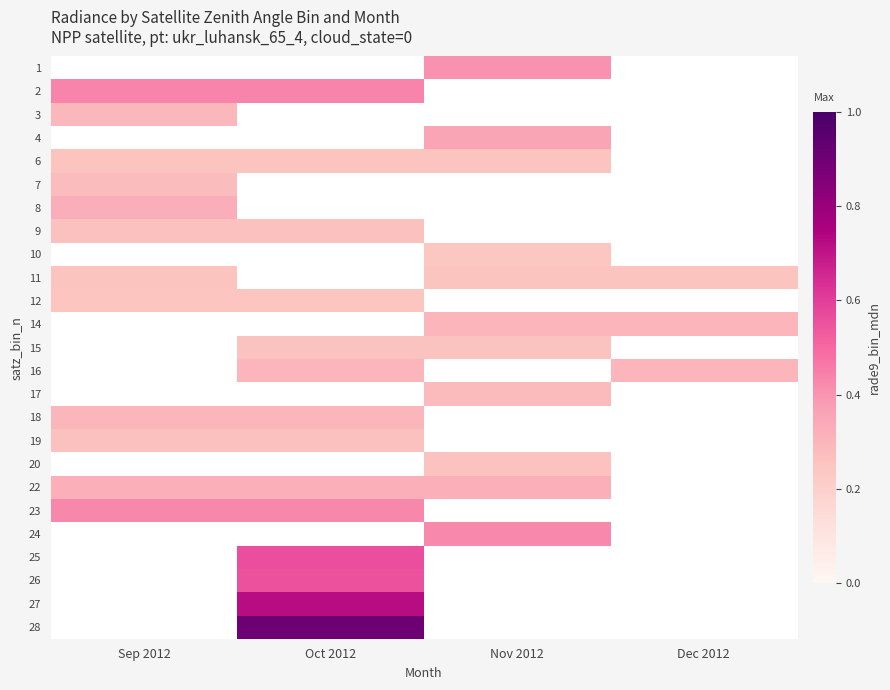

List the labels in order of 18 value, largest first.

Sep 2012, Oct 2012, Nov 2012, Dec 2012